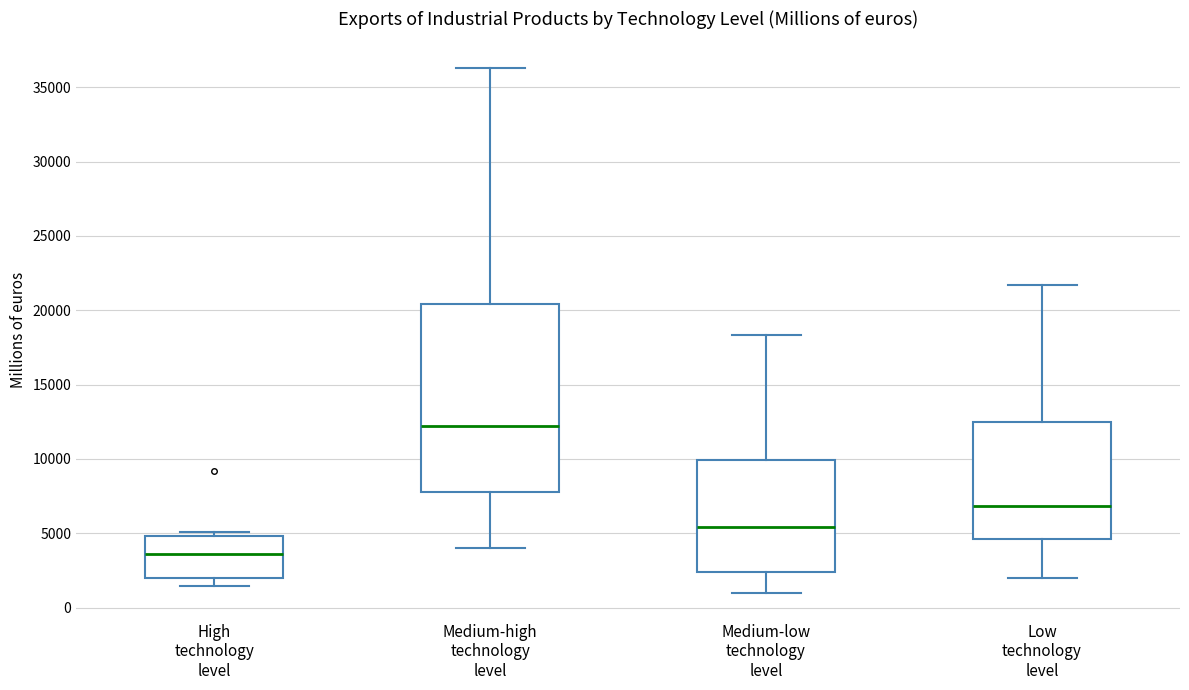

Reading left to right, transcribe this box plot: for each box, give where its median line is, the range the box spans, and where its two whiskers end, as read against the y-axis. The values are not printed on the chart, so give them approximately, as read against the axis.

High technology level: median 3500, box 2000 to 5000, whiskers 1500 to 5000 (just above the box's upper edge)
Medium-high technology level: median 12000, box 7500 to 20500, whiskers 4000 to 36500
Medium-low technology level: median 5500, box 2500 to 10000, whiskers 1000 to 18500
Low technology level: median 7000, box 4500 to 12500, whiskers 2000 to 21500